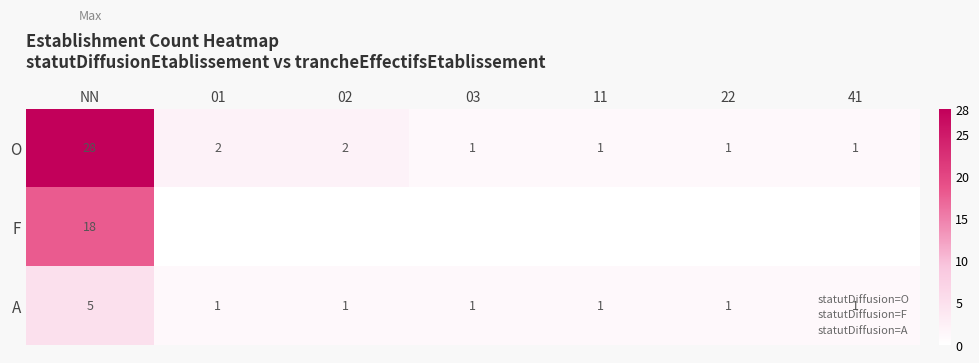

Is it true that A equals 2 at 11?

False